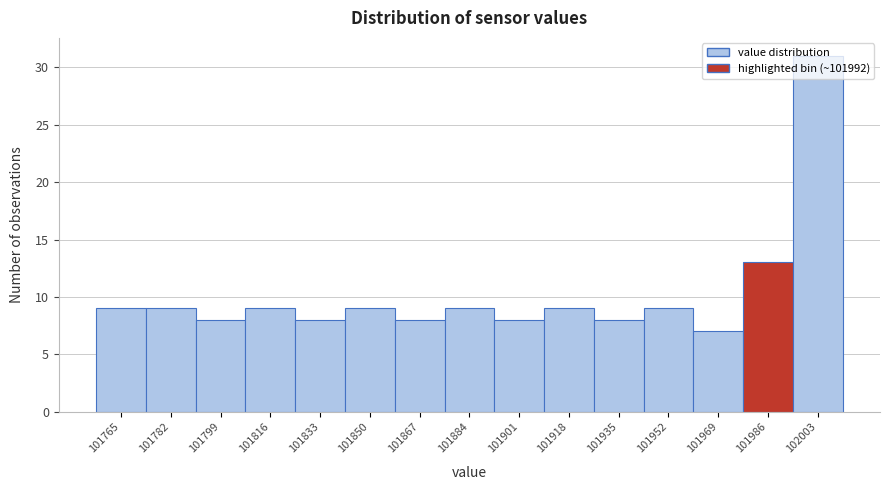

What is the height of the bar covering 101978 to 101994 on the x-axis? Neither the bar edges nor the heights are printed on the chart, so give them approximately, as read against the axes.

13